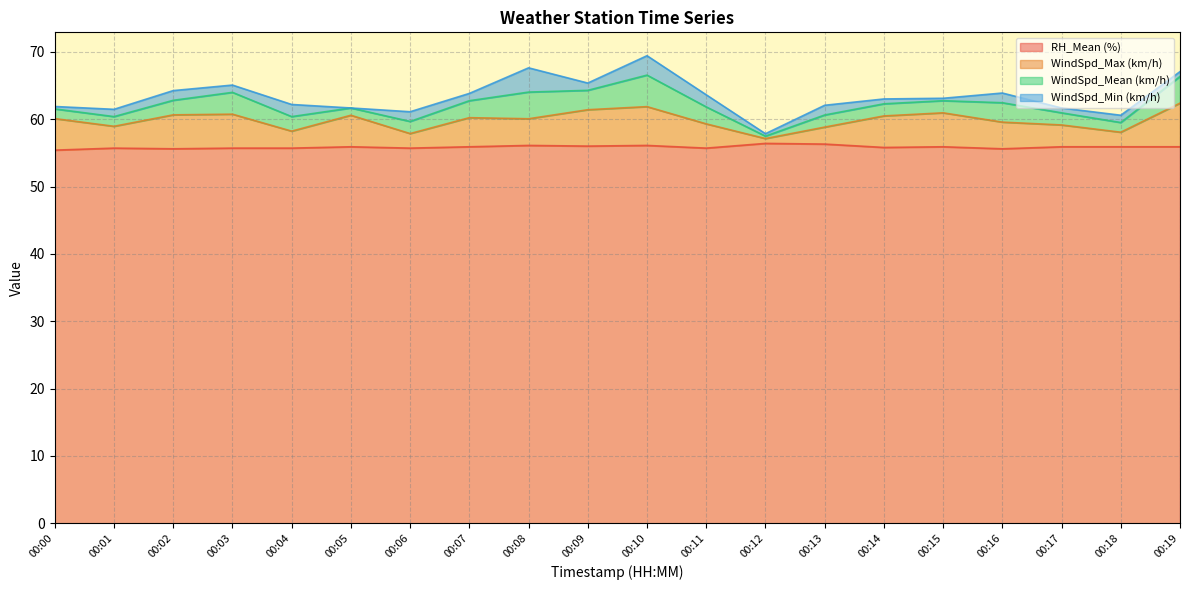

What is the maximum value for RH_Mean (%)?

56.4